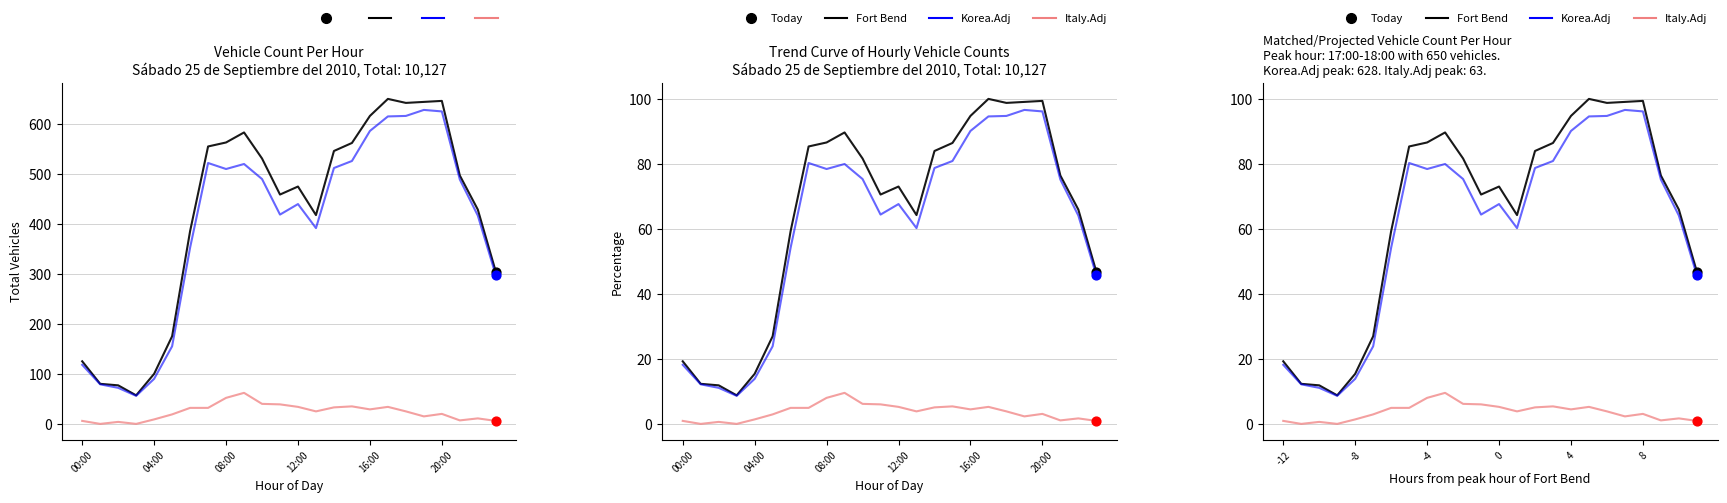

At how many categories does at least one series exceed 73?

13